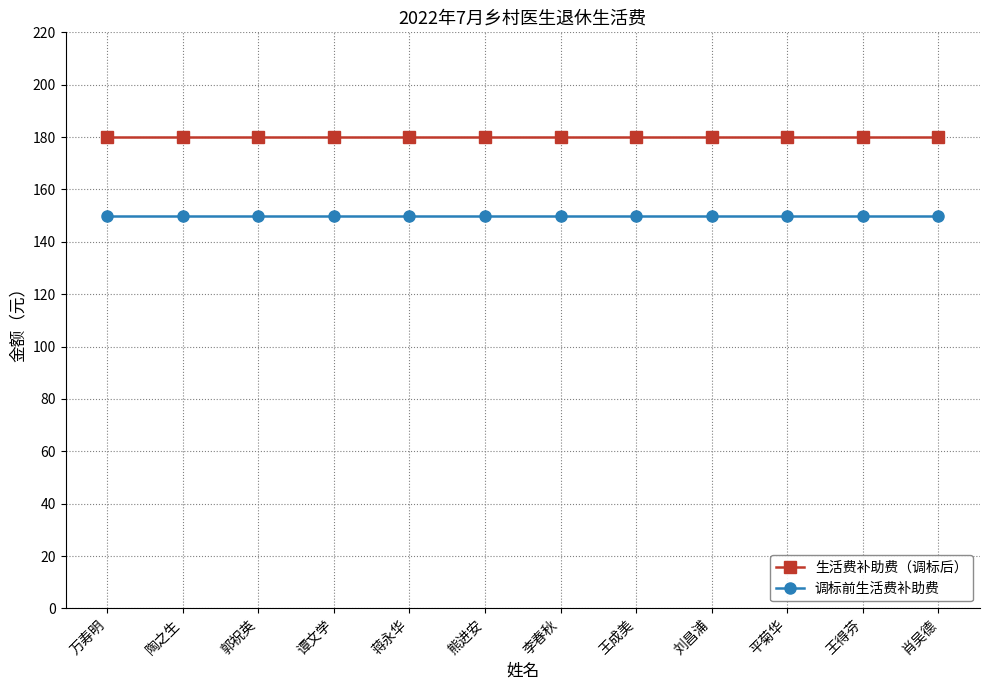

True or false: 生活费补助费（调标后） and 调标前生活费补助费 intersect in this chart.

False